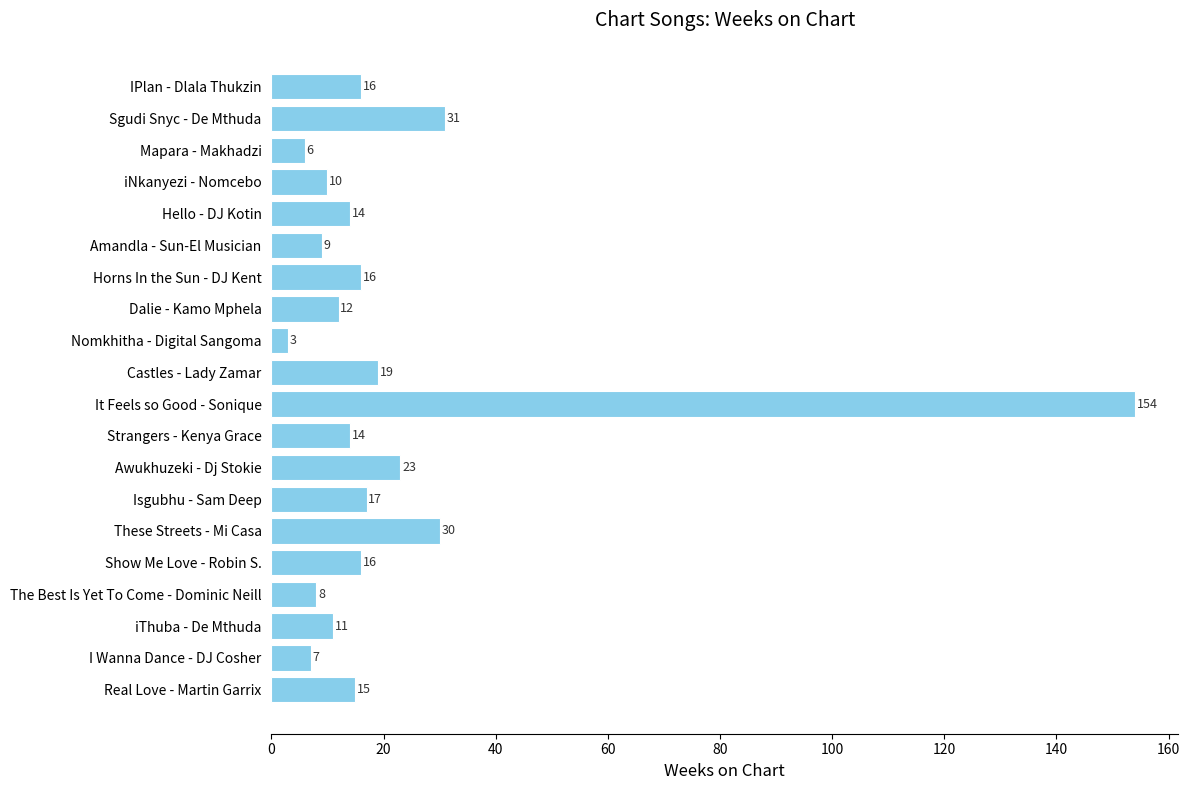

How many categories are shown in the chart?

20